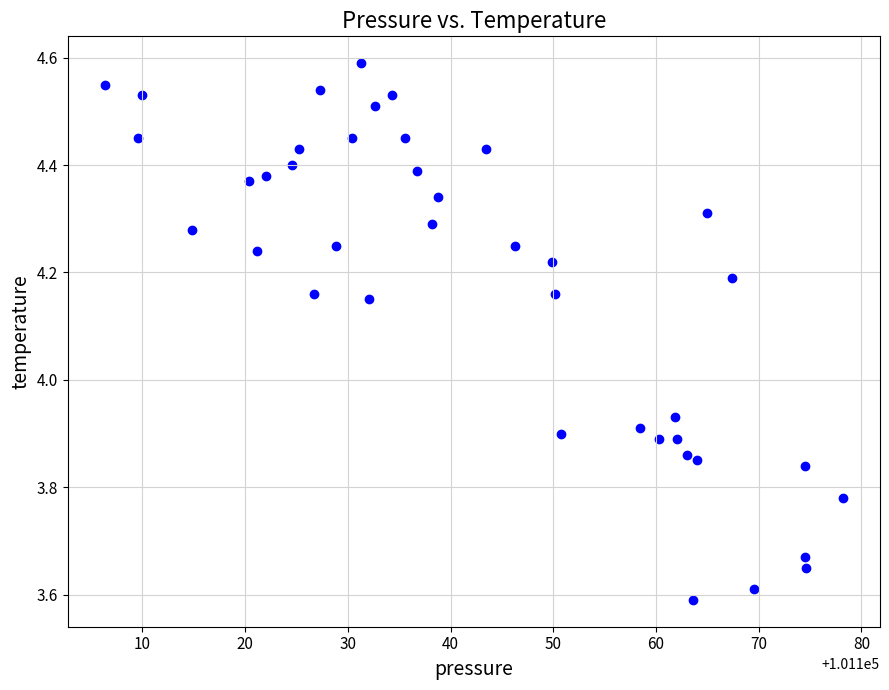

What is the range of X values (max minus min)?

71.9